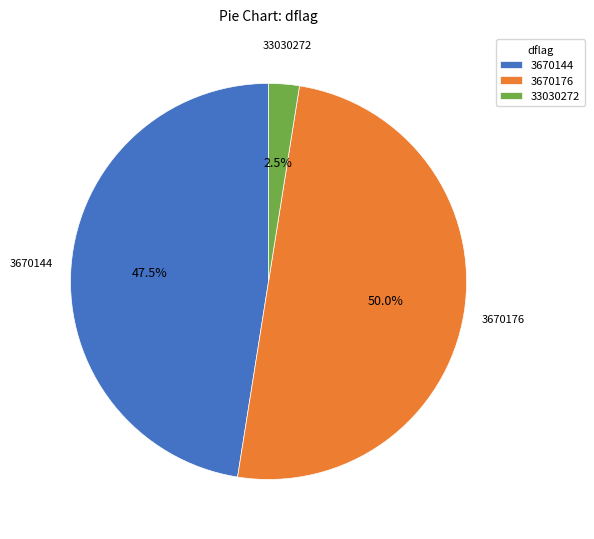

Does 3670144 represent more than half of the total?

No